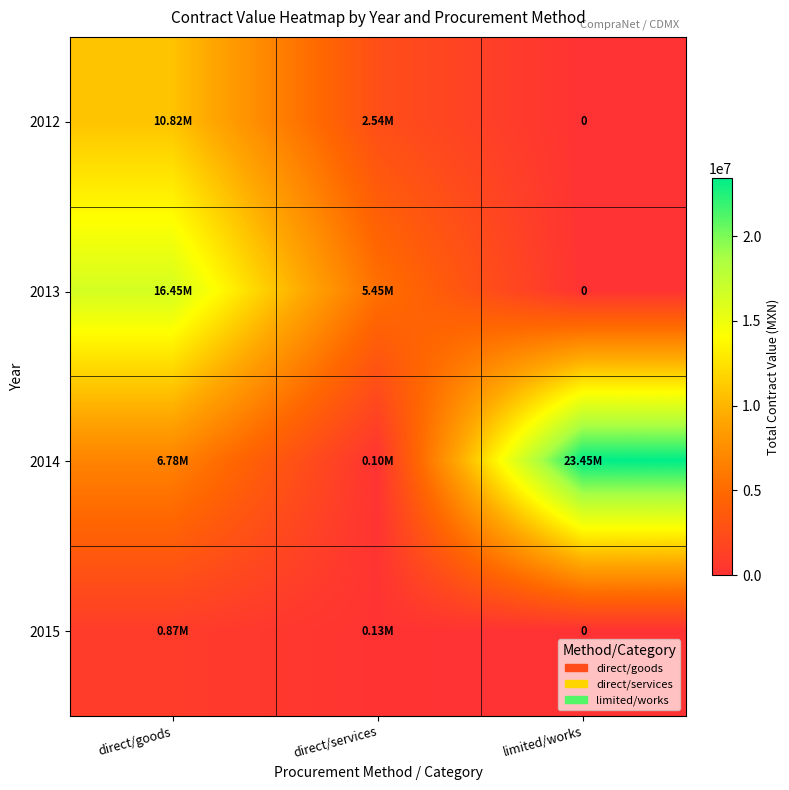

Rank the series at direct/goods from highest to lowest value.

2013, 2012, 2014, 2015